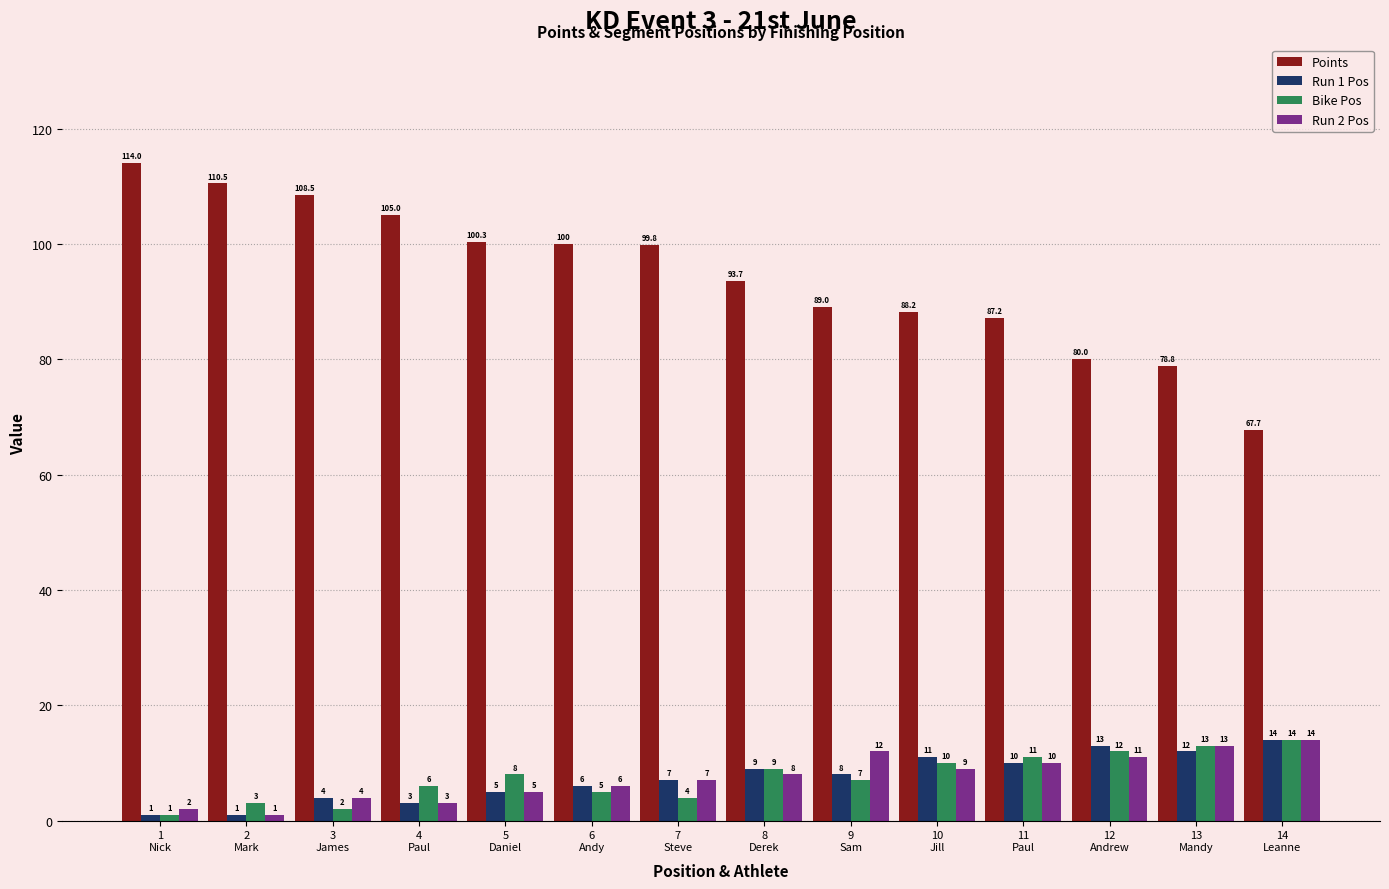

Which series has the largest total across all categories?

Points